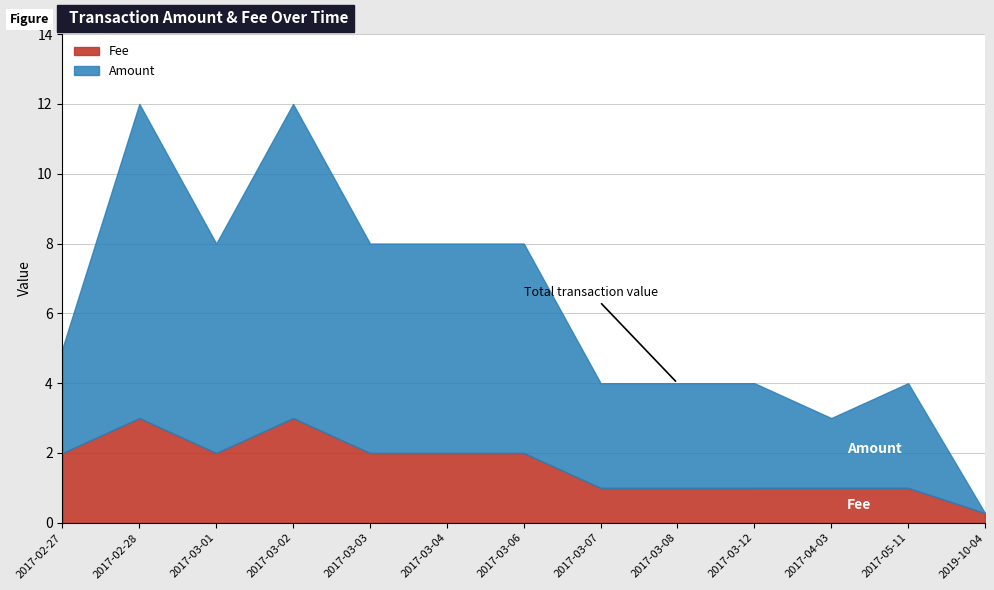

Between 2017-03-12 and 2017-03-03, which is larger?

2017-03-03